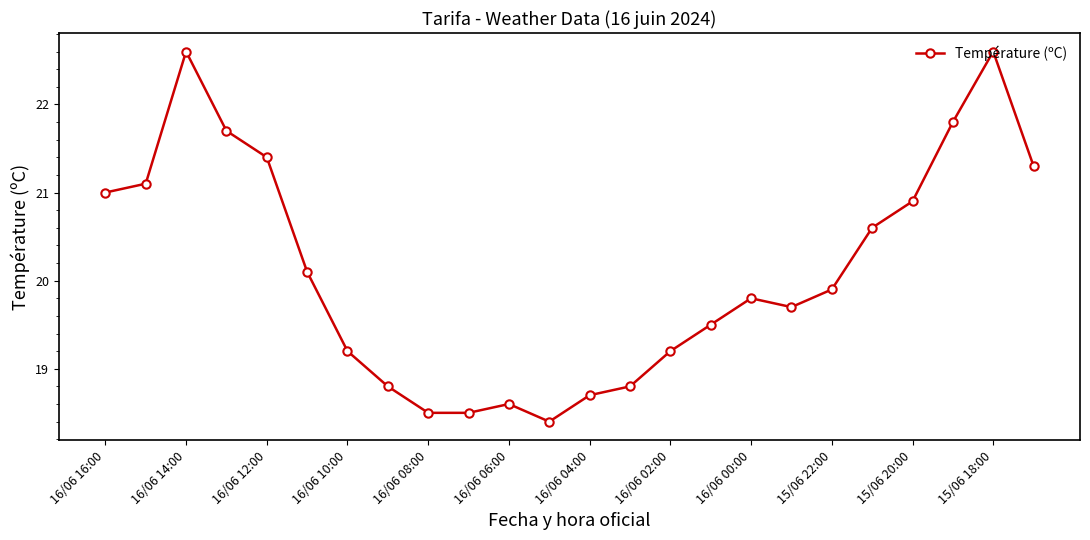

True or false: the data has more than 1 interior local peaks.

True